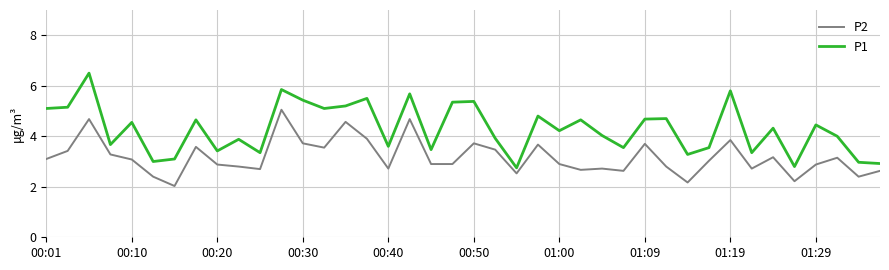

Rank the series by their maximum value, from highest to lowest.

P1, P2